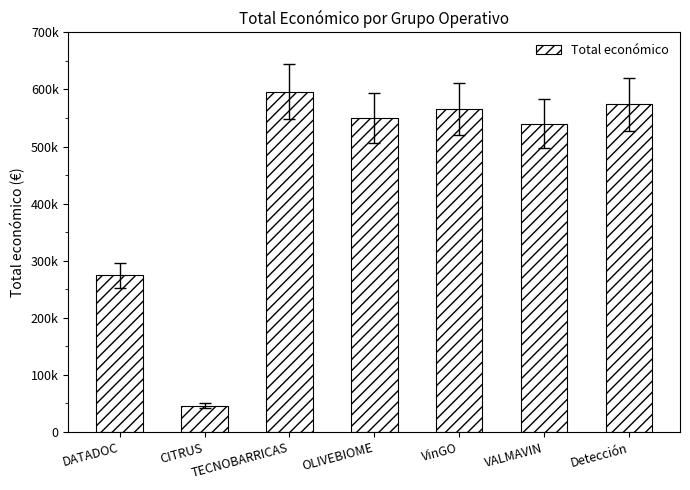

What is the greatest value displayed?

596384